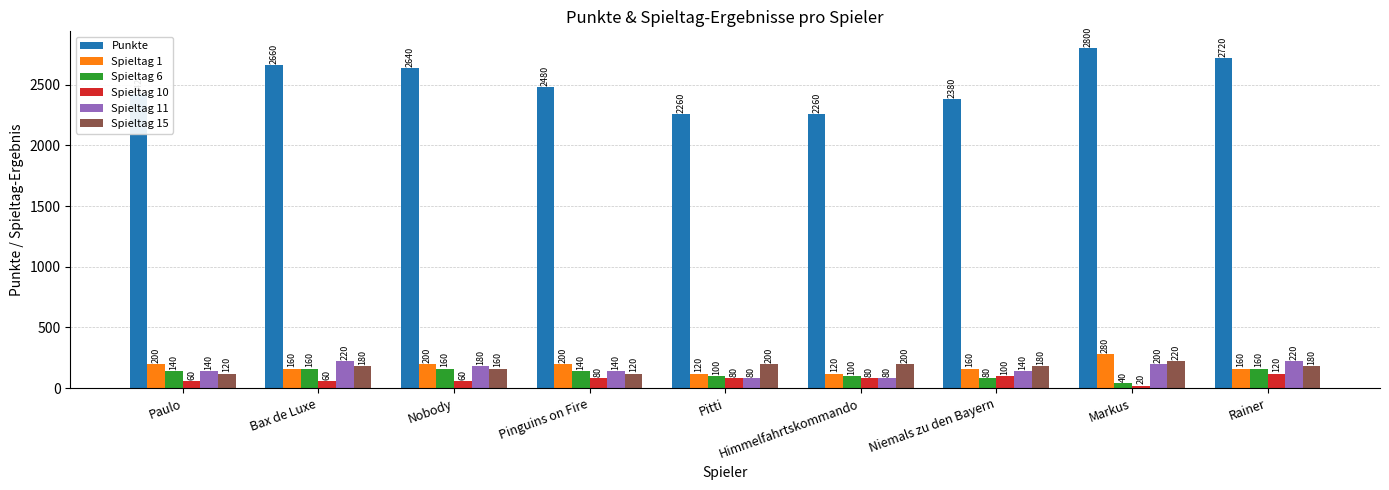

Reading right to left, list all the values displayed in this chart.

Punkte: Rainer=2720	Markus=2800	Niemals zu den Bayern=2380	Himmelfahrtskommando=2260	Pitti=2260	Pinguins on Fire=2480	Nobody=2640	Bax de Luxe=2660	Paulo=2420
Spieltag 1: Rainer=160	Markus=280	Niemals zu den Bayern=160	Himmelfahrtskommando=120	Pitti=120	Pinguins on Fire=200	Nobody=200	Bax de Luxe=160	Paulo=200
Spieltag 6: Rainer=160	Markus=40	Niemals zu den Bayern=80	Himmelfahrtskommando=100	Pitti=100	Pinguins on Fire=140	Nobody=160	Bax de Luxe=160	Paulo=140
Spieltag 10: Rainer=120	Markus=20	Niemals zu den Bayern=100	Himmelfahrtskommando=80	Pitti=80	Pinguins on Fire=80	Nobody=60	Bax de Luxe=60	Paulo=60
Spieltag 11: Rainer=220	Markus=200	Niemals zu den Bayern=140	Himmelfahrtskommando=80	Pitti=80	Pinguins on Fire=140	Nobody=180	Bax de Luxe=220	Paulo=140
Spieltag 15: Rainer=180	Markus=220	Niemals zu den Bayern=180	Himmelfahrtskommando=200	Pitti=200	Pinguins on Fire=120	Nobody=160	Bax de Luxe=180	Paulo=120